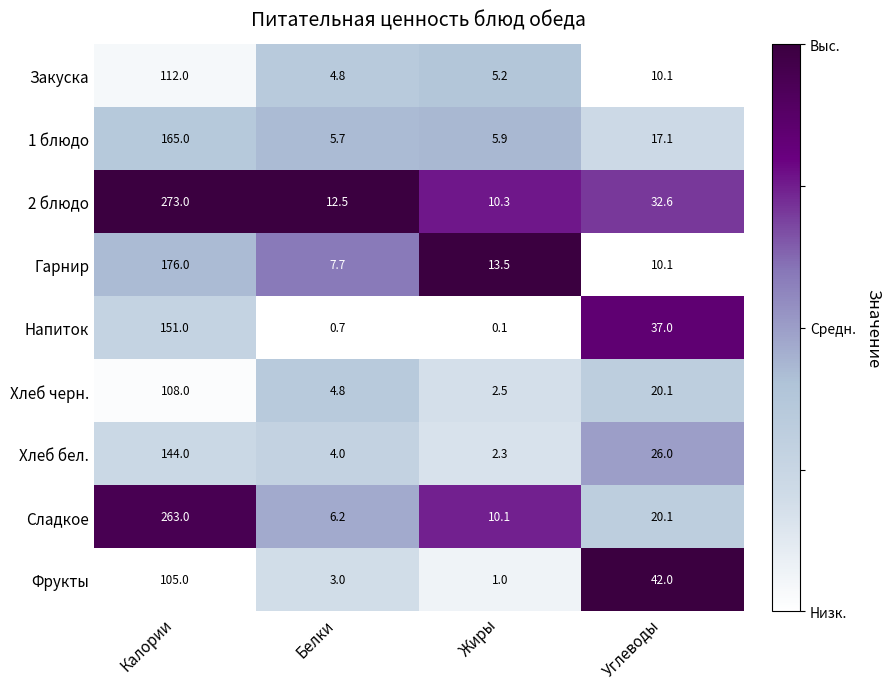

At which label does Напиток reach its minimum?

Жиры